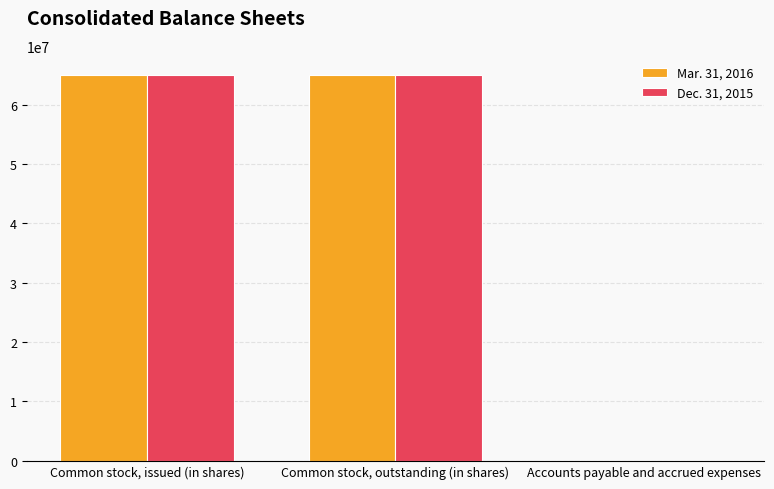

Is it true that Mar. 31, 2016 equals 20834772 at Common stock, outstanding (in shares)?

False